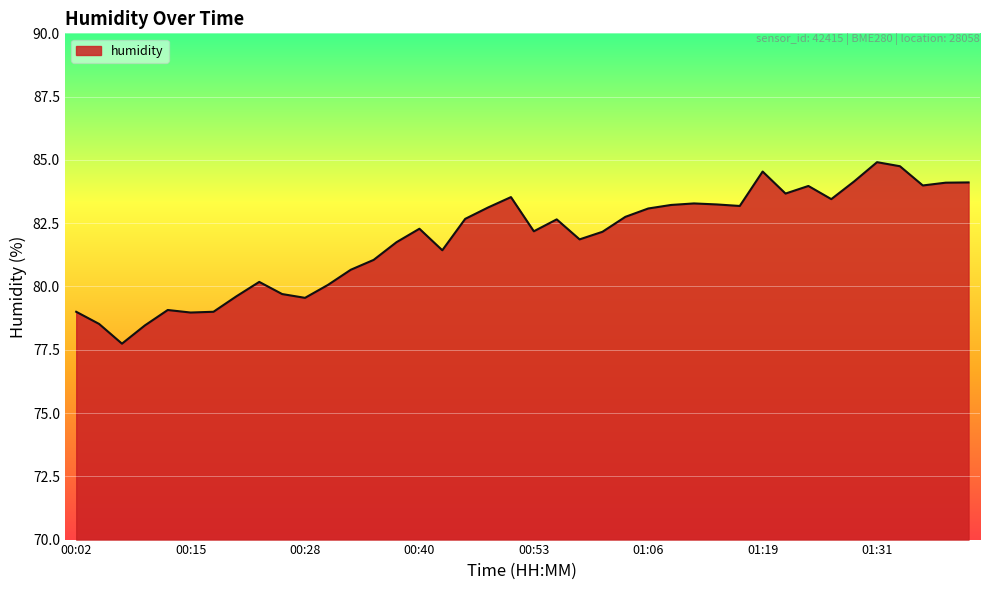

What is the maximum value shown in the chart?

84.9